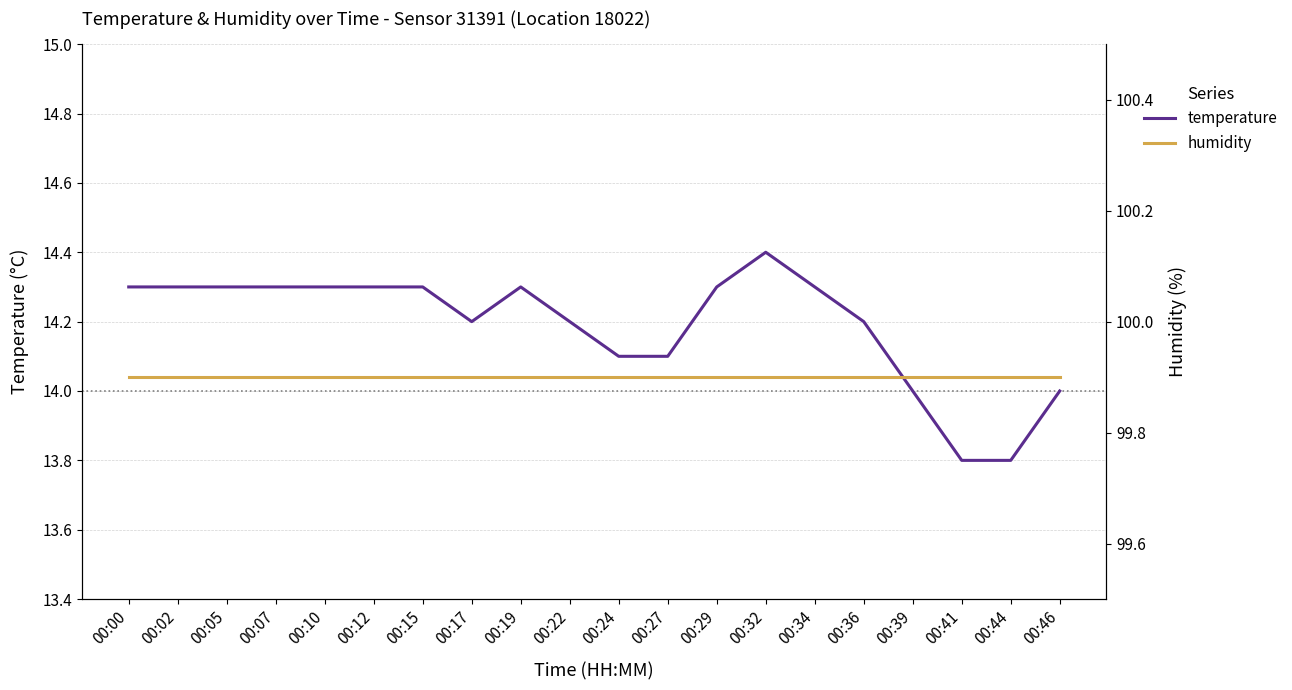

In temperature, how many points are higher than both neighbors (excluding endpoints)?

2